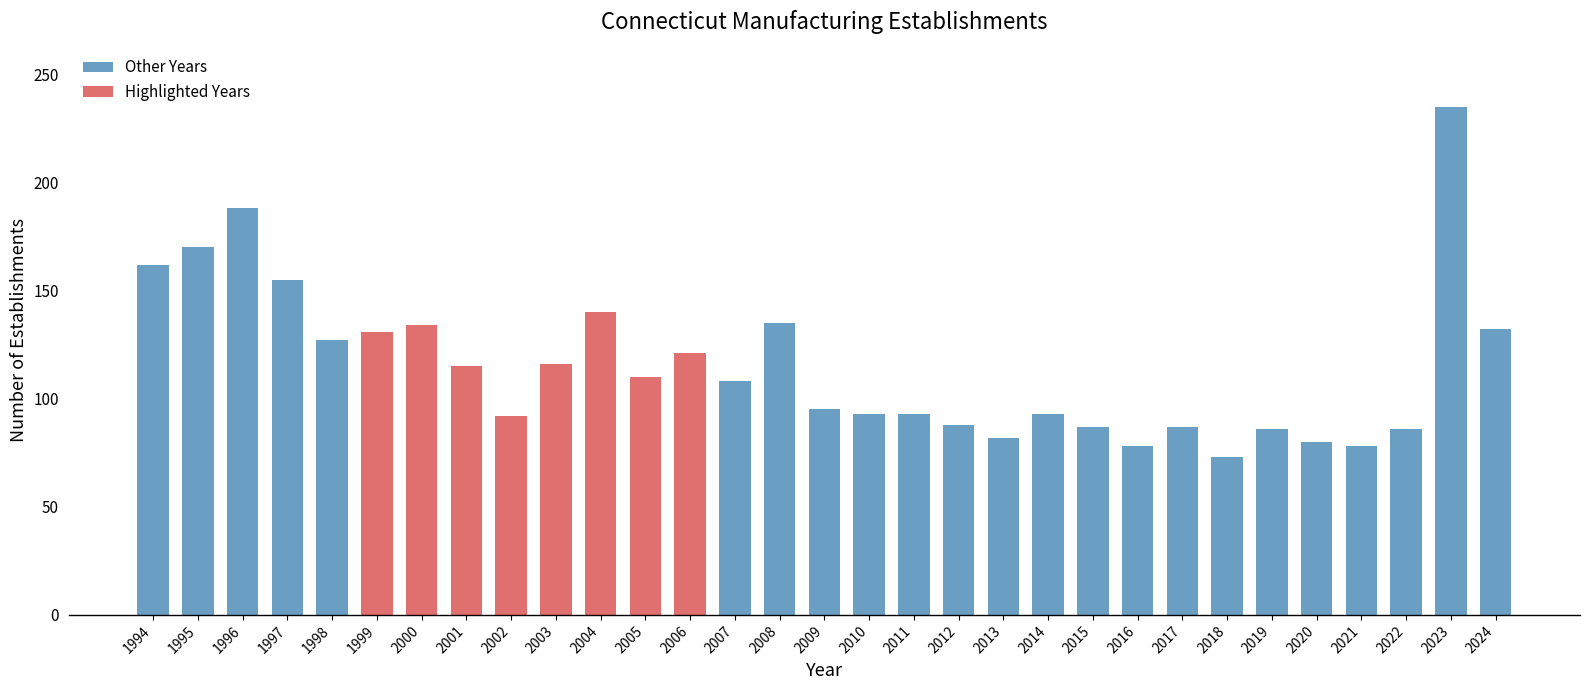

Is it true that Other Years equals 88 at 2012?

True